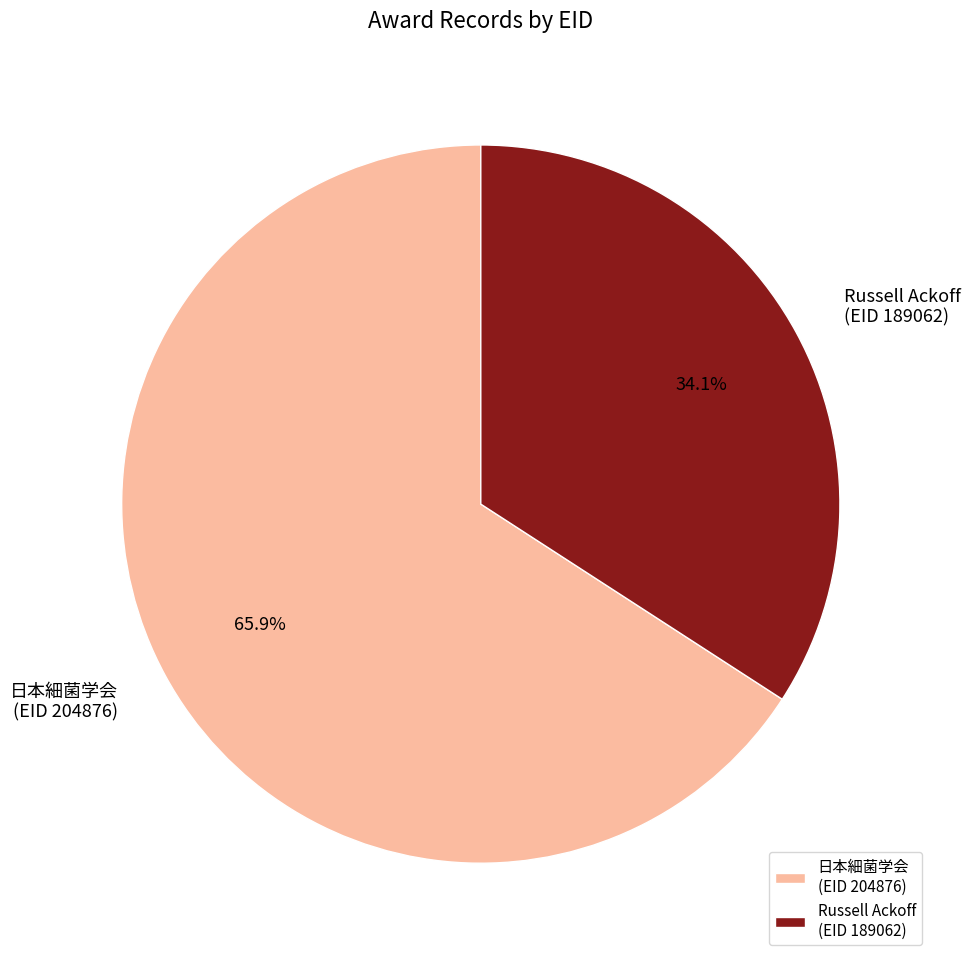

Combined, do Russell Ackoff (EID 189062) and 日本細菌学会 (EID 204876) account for over 50%?

Yes